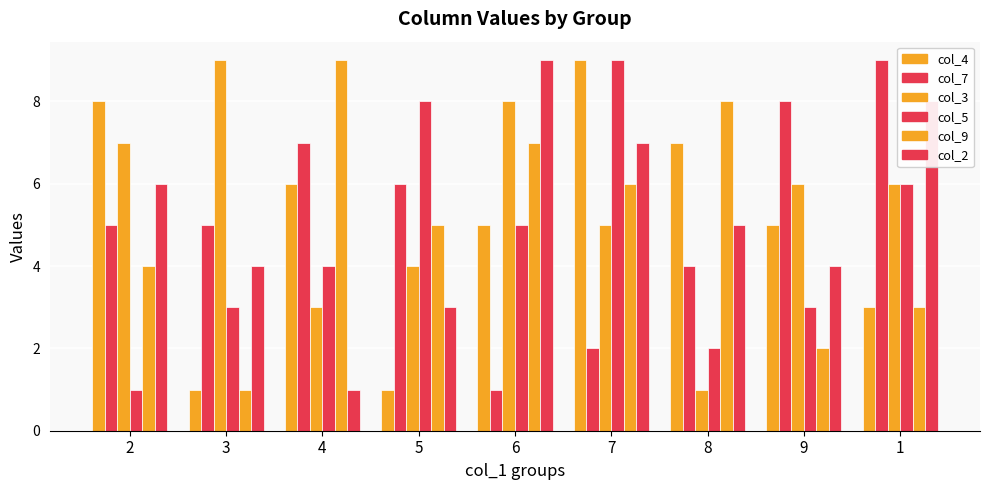

The col_7 series shows 1 at 7. True or false?

False